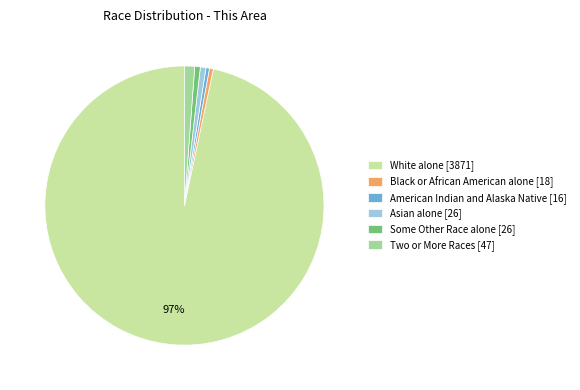

Which slice is the largest?

White alone [3871]